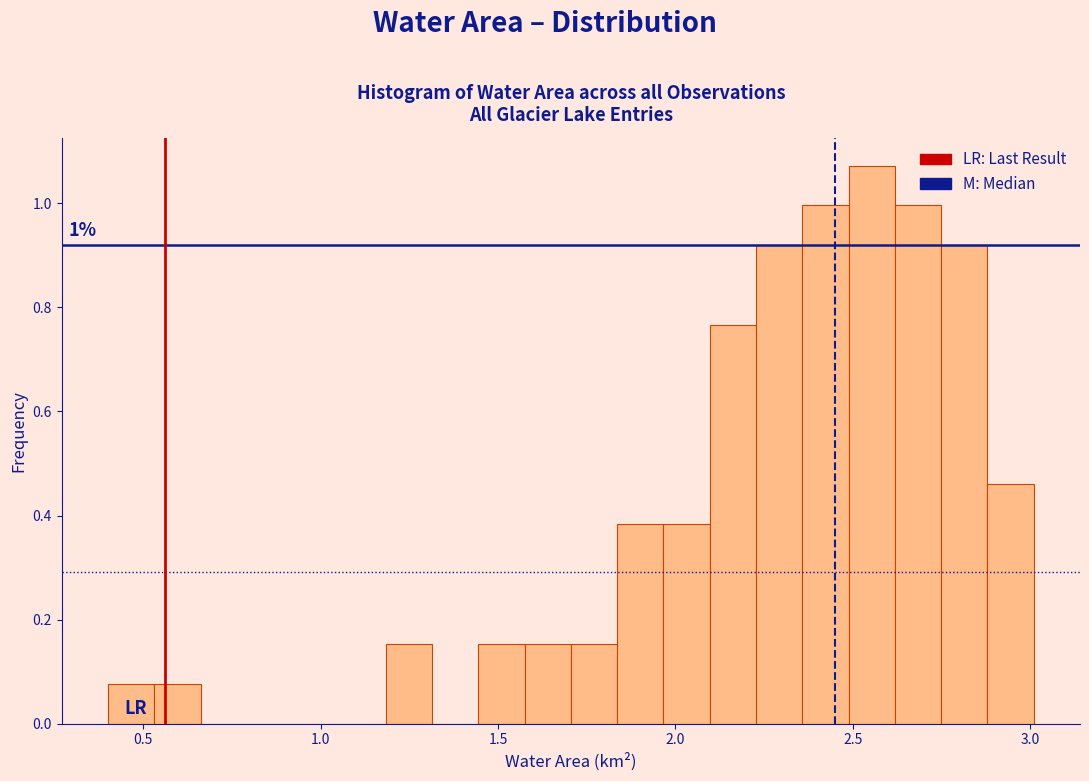

Around what value on the x-axis is the tallest bar? Give the approximate position of its centre, as read against the axis.

2.55